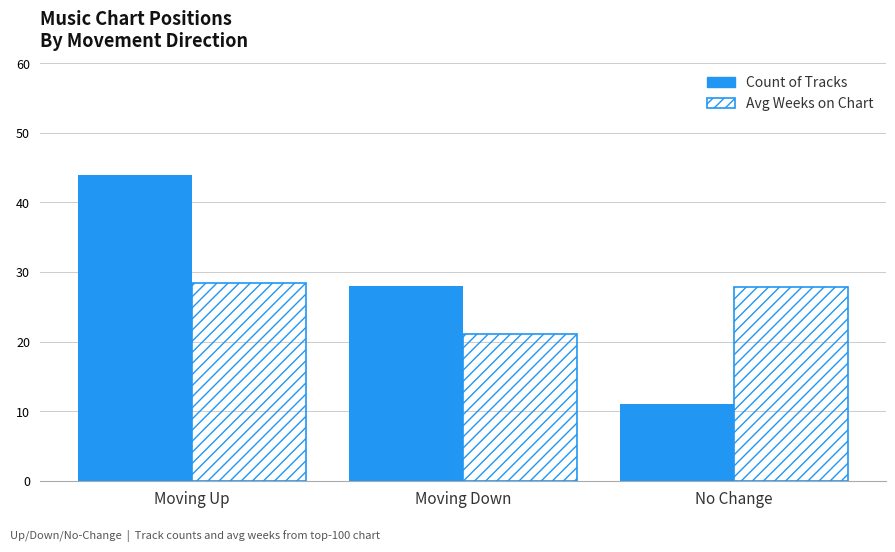

What is the minimum value for Count of Tracks?

11.0